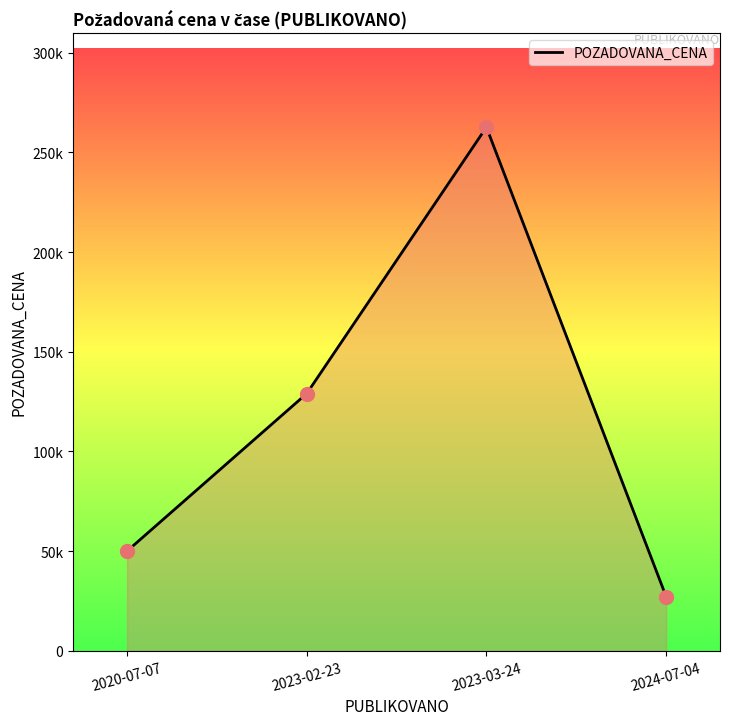

Does the chart have visible grid lines?

No